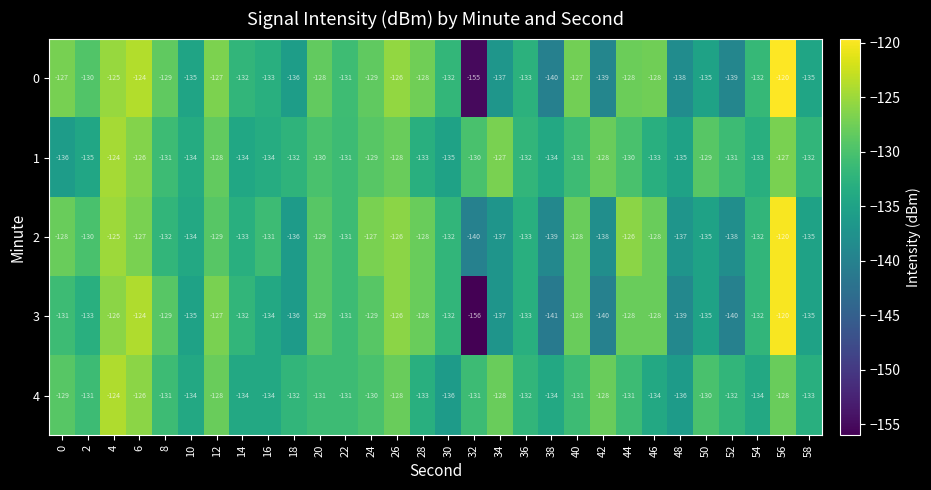

Where is 0 nearest to the value -137?

34